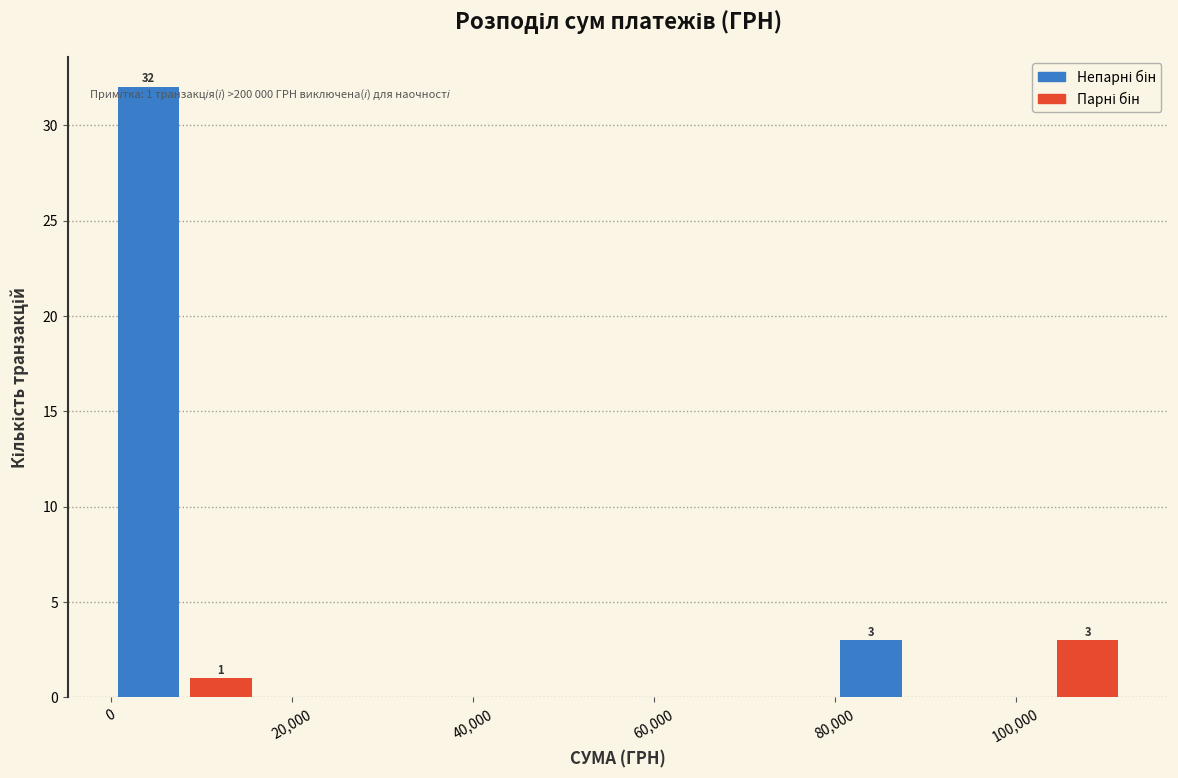

Around what value on the x-axis is the tallest bar? Give the approximate position of its centre, as read against the axis.

4000